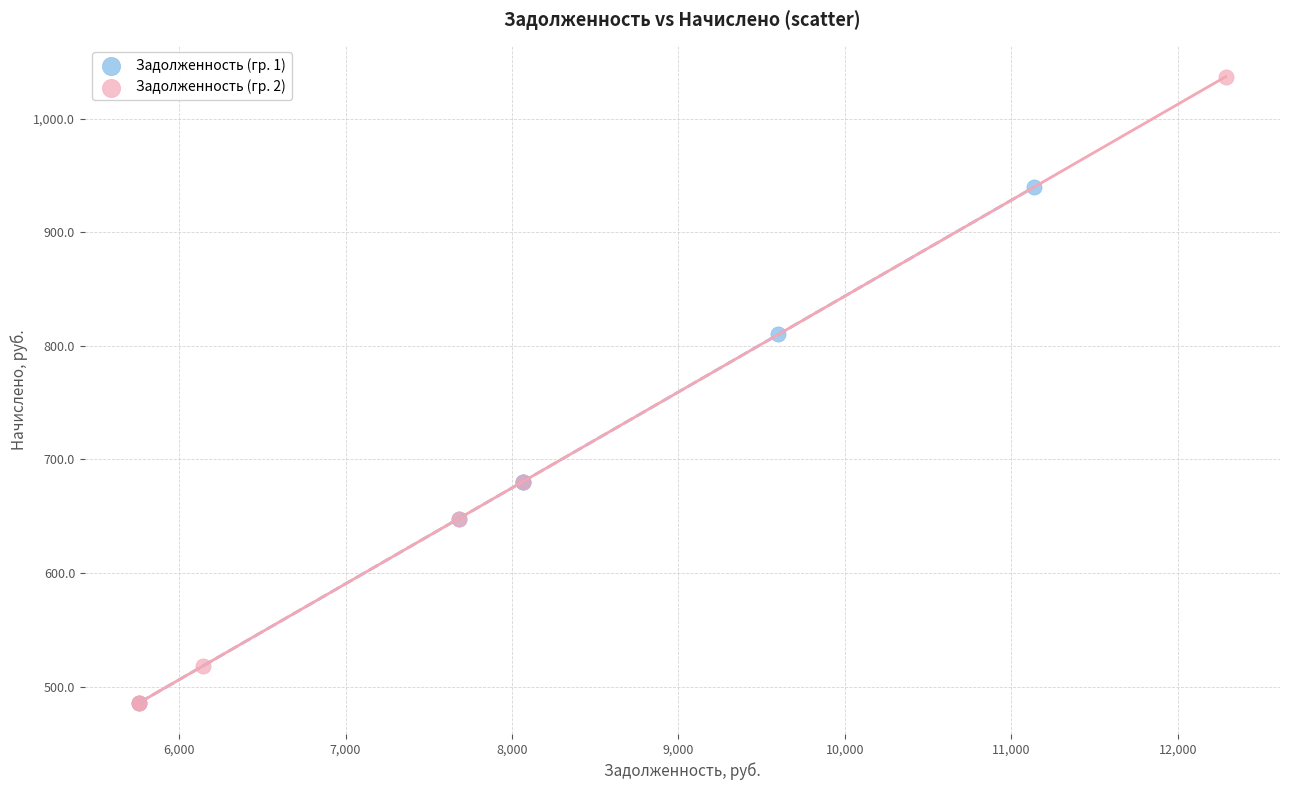

What are all the series names shown in the legend?

Задолженность (гр. 1), Задолженность (гр. 2)